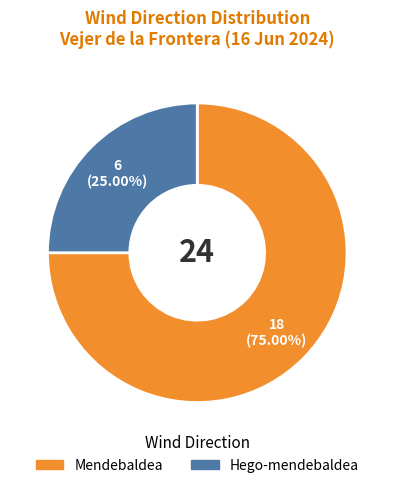

How much of the chart is everything except Mendebaldea?

25.0%